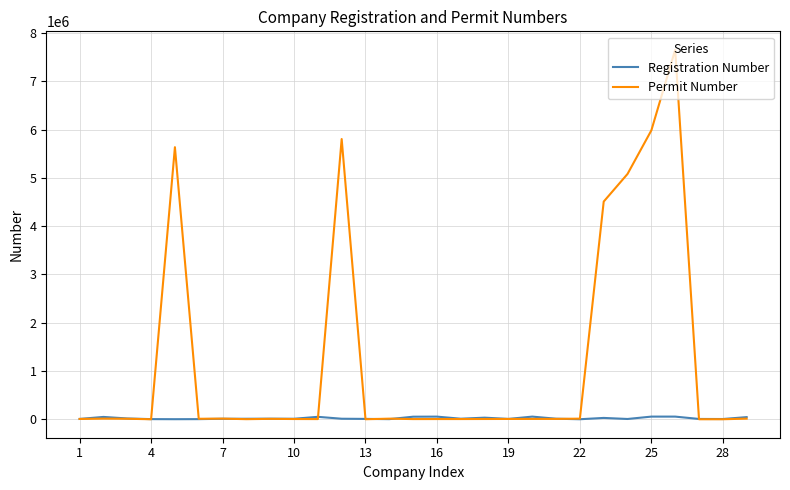

What is the sum of all Registration Number values?

614140